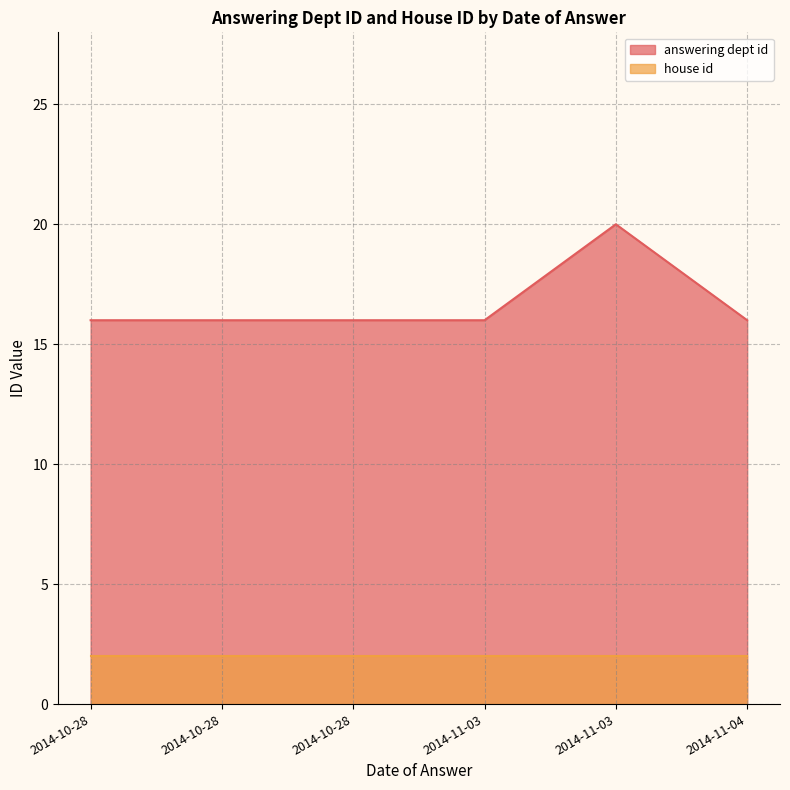

How many data points in answering dept id are above 16?

1